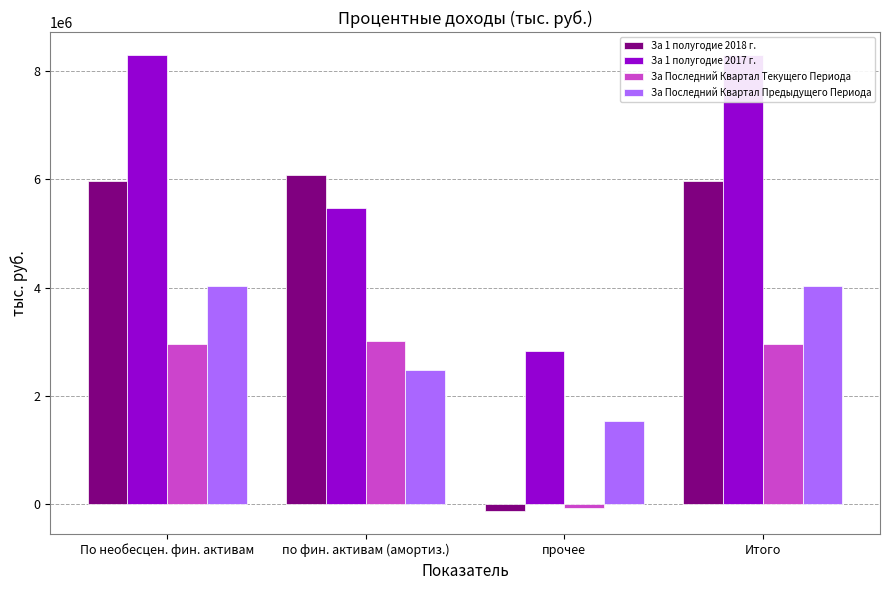

Does the chart contain stacked bars?

No